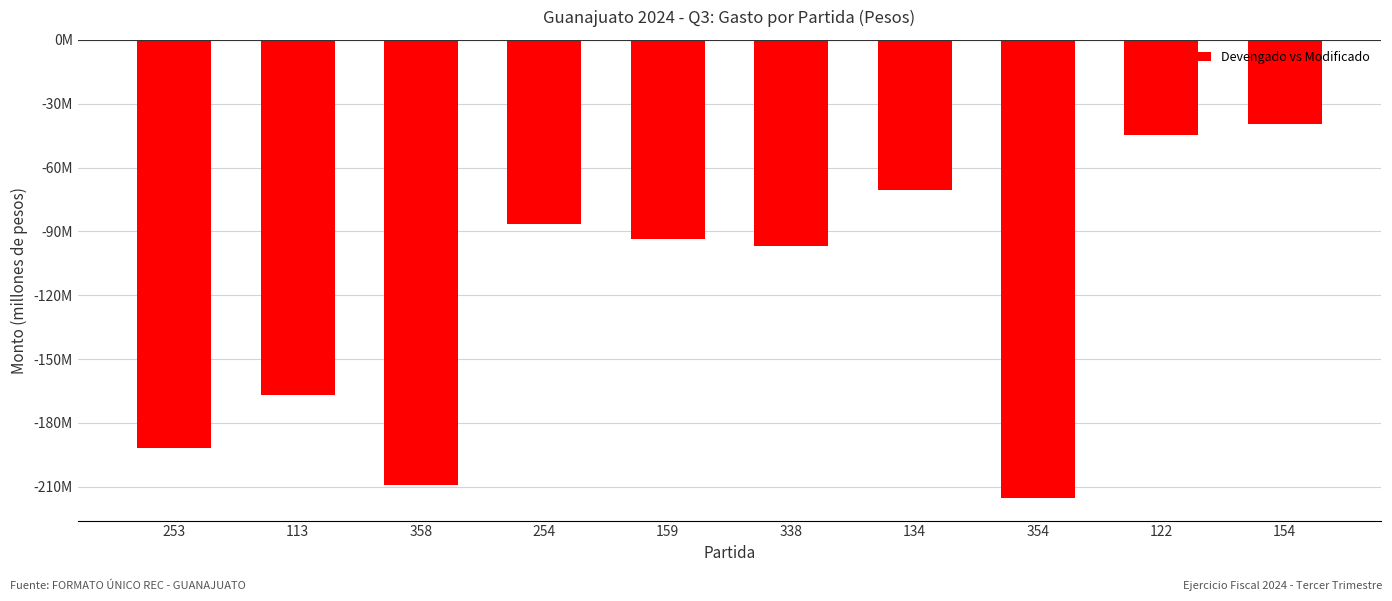

Reading left to right, list all the values displayed in this chart.

-191.8	-167.0	-209.2	-86.5	-93.5	-96.9	-70.4	-215.1	-44.6	-39.7